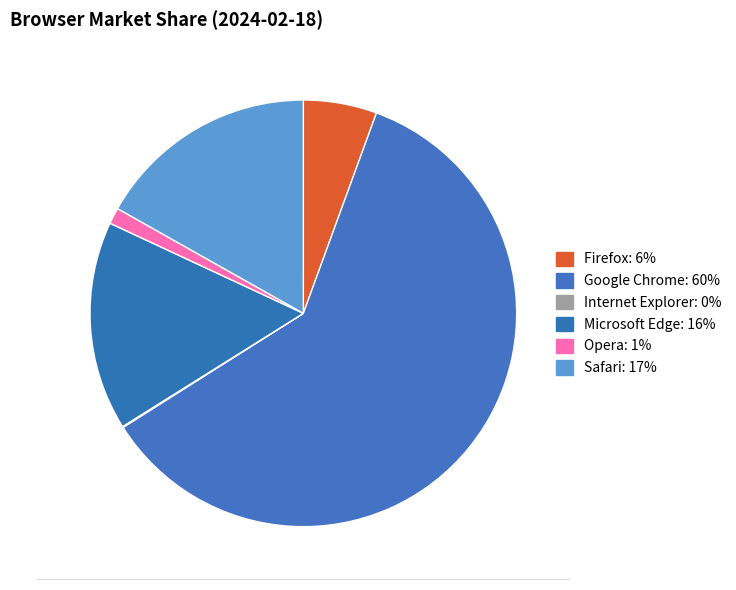

What is the majority slice?

Google Chrome